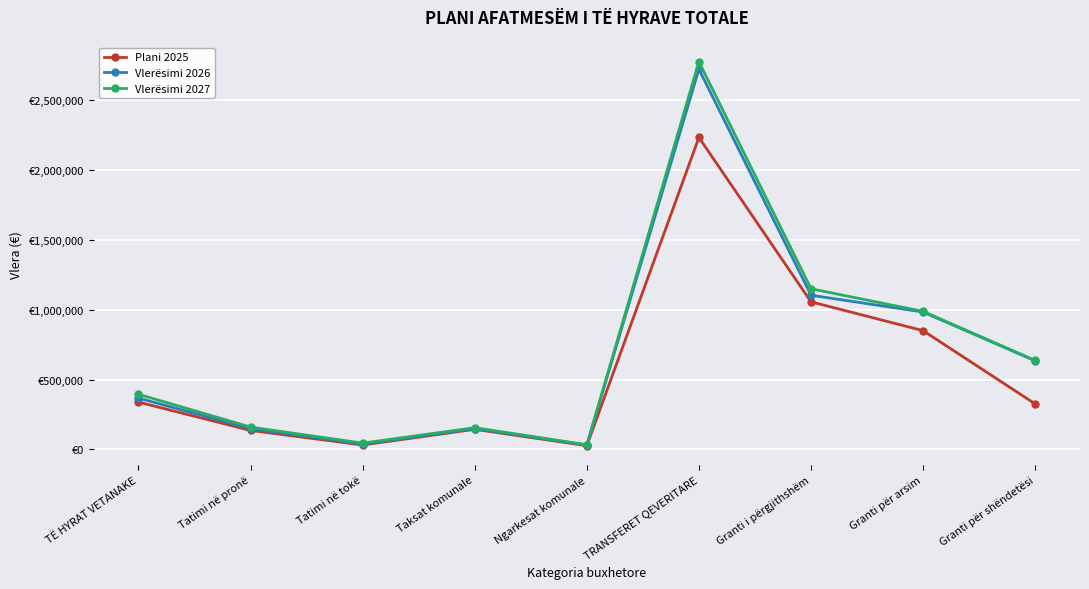

At which category does Plani 2025 reach its first local valley?

Tatimi në tokë